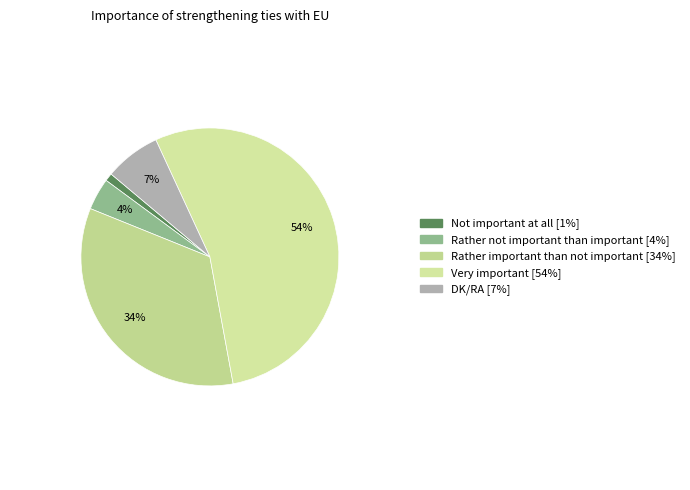

Which category has the biggest portion of the pie?

Very important